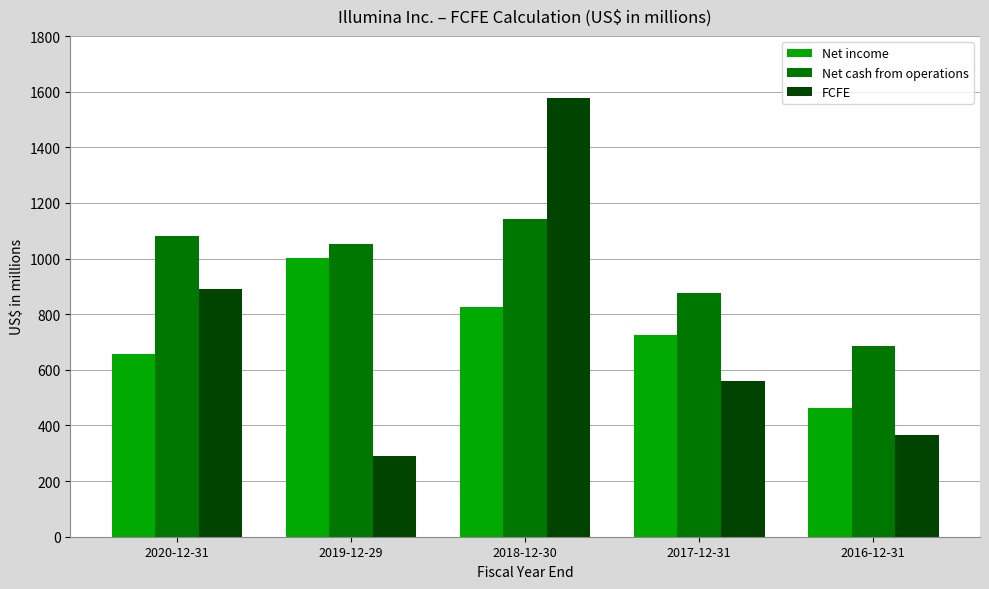

Are the bars horizontal?

No